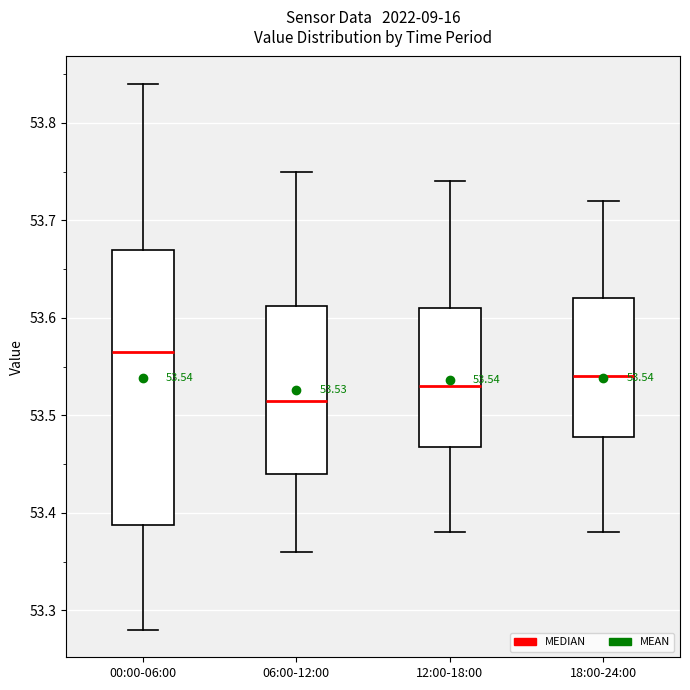

Which box has the lowest median line?

06:00-12:00